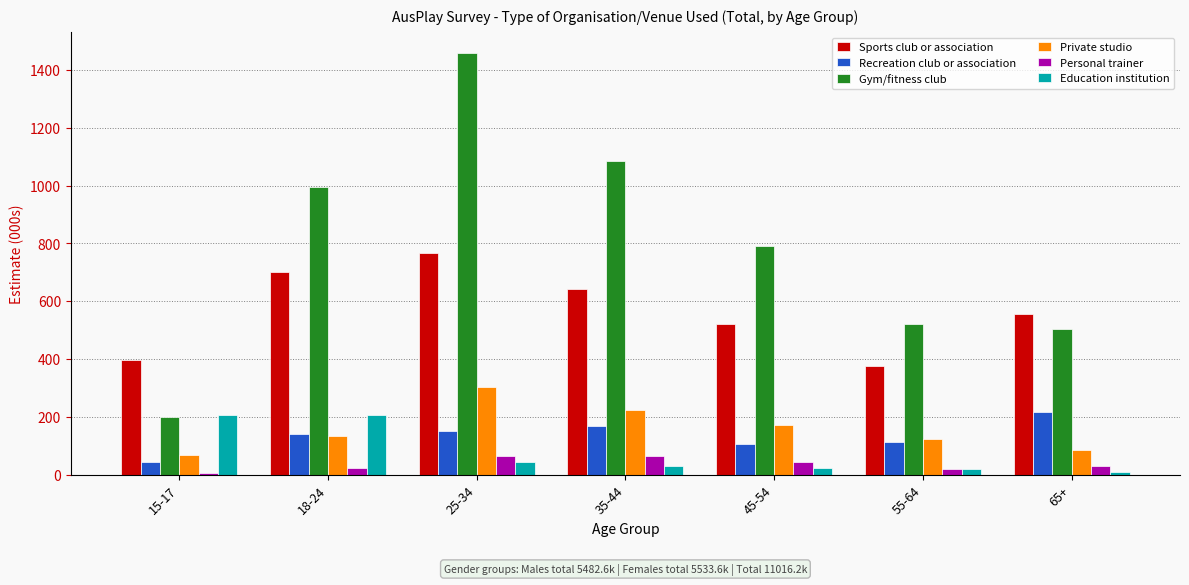

What is the total value across all series at 45-54?

1656.3